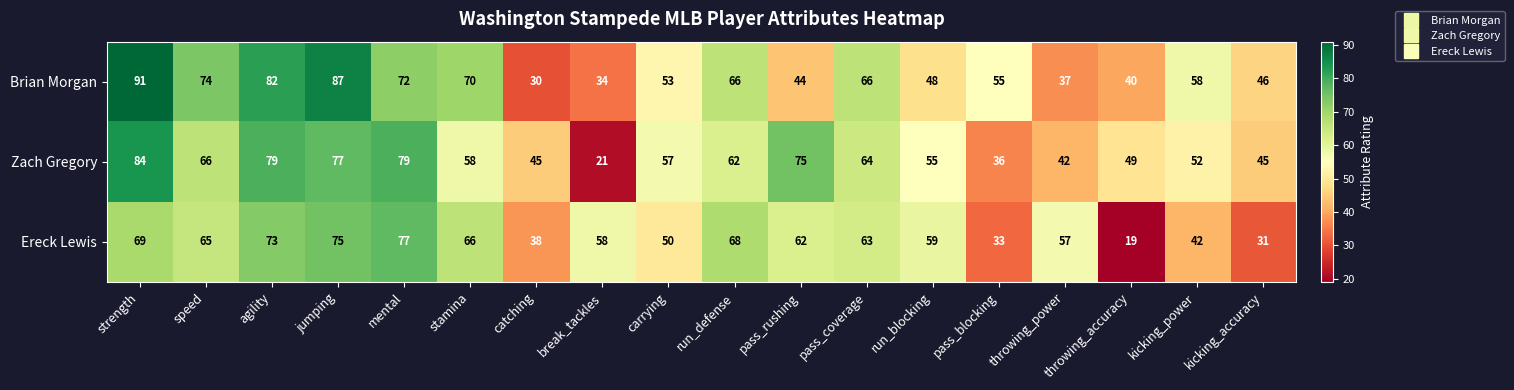

The value of Brian Morgan at jumping is 87. True or false?

True